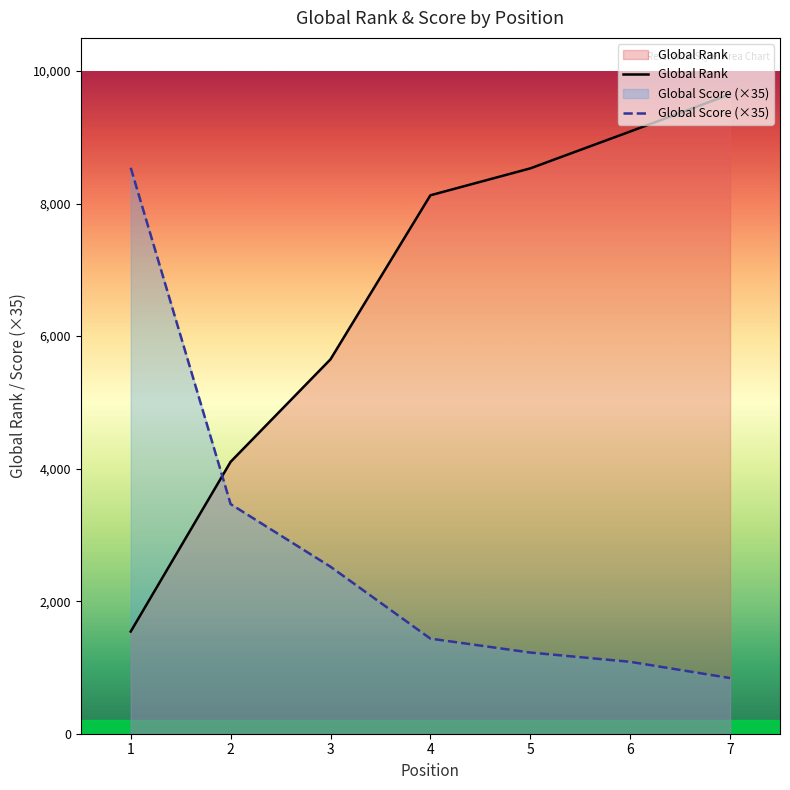

List the labels in order of Global Score (×35) value, largest first.

1, 2, 3, 4, 5, 6, 7